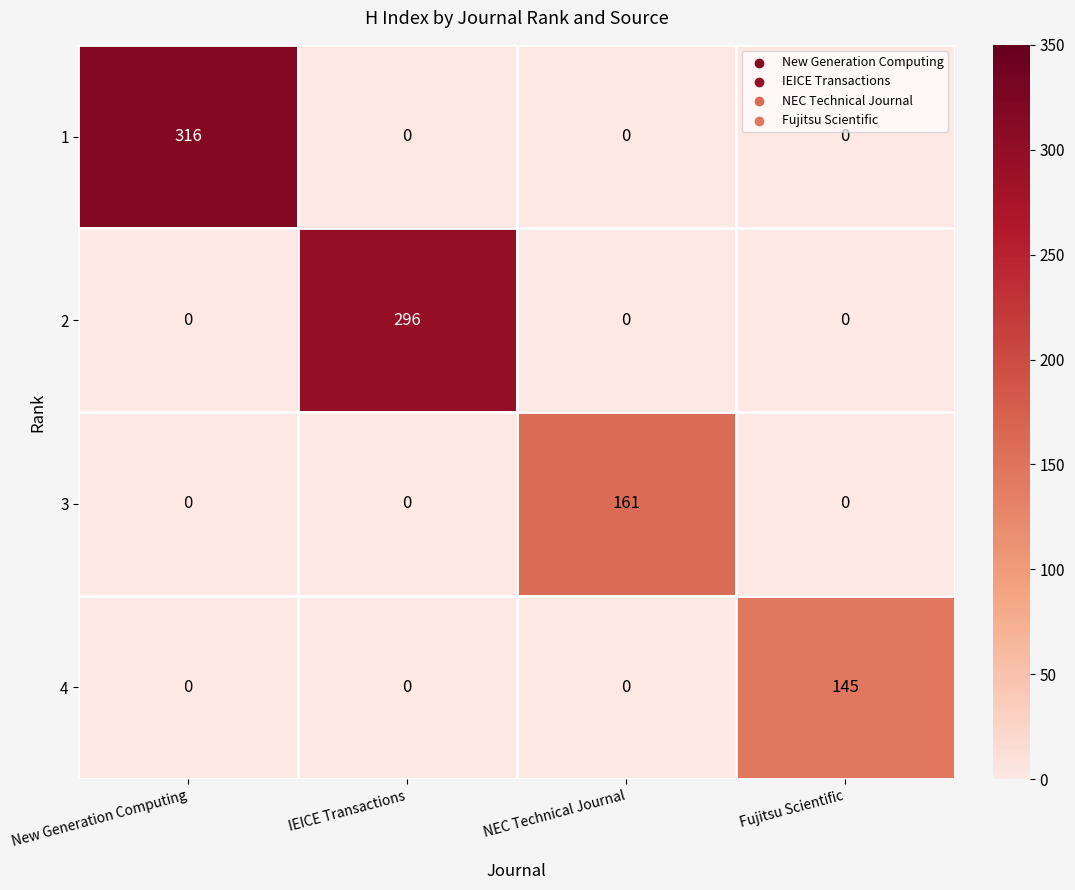

Which series has the widest spread of values?

1